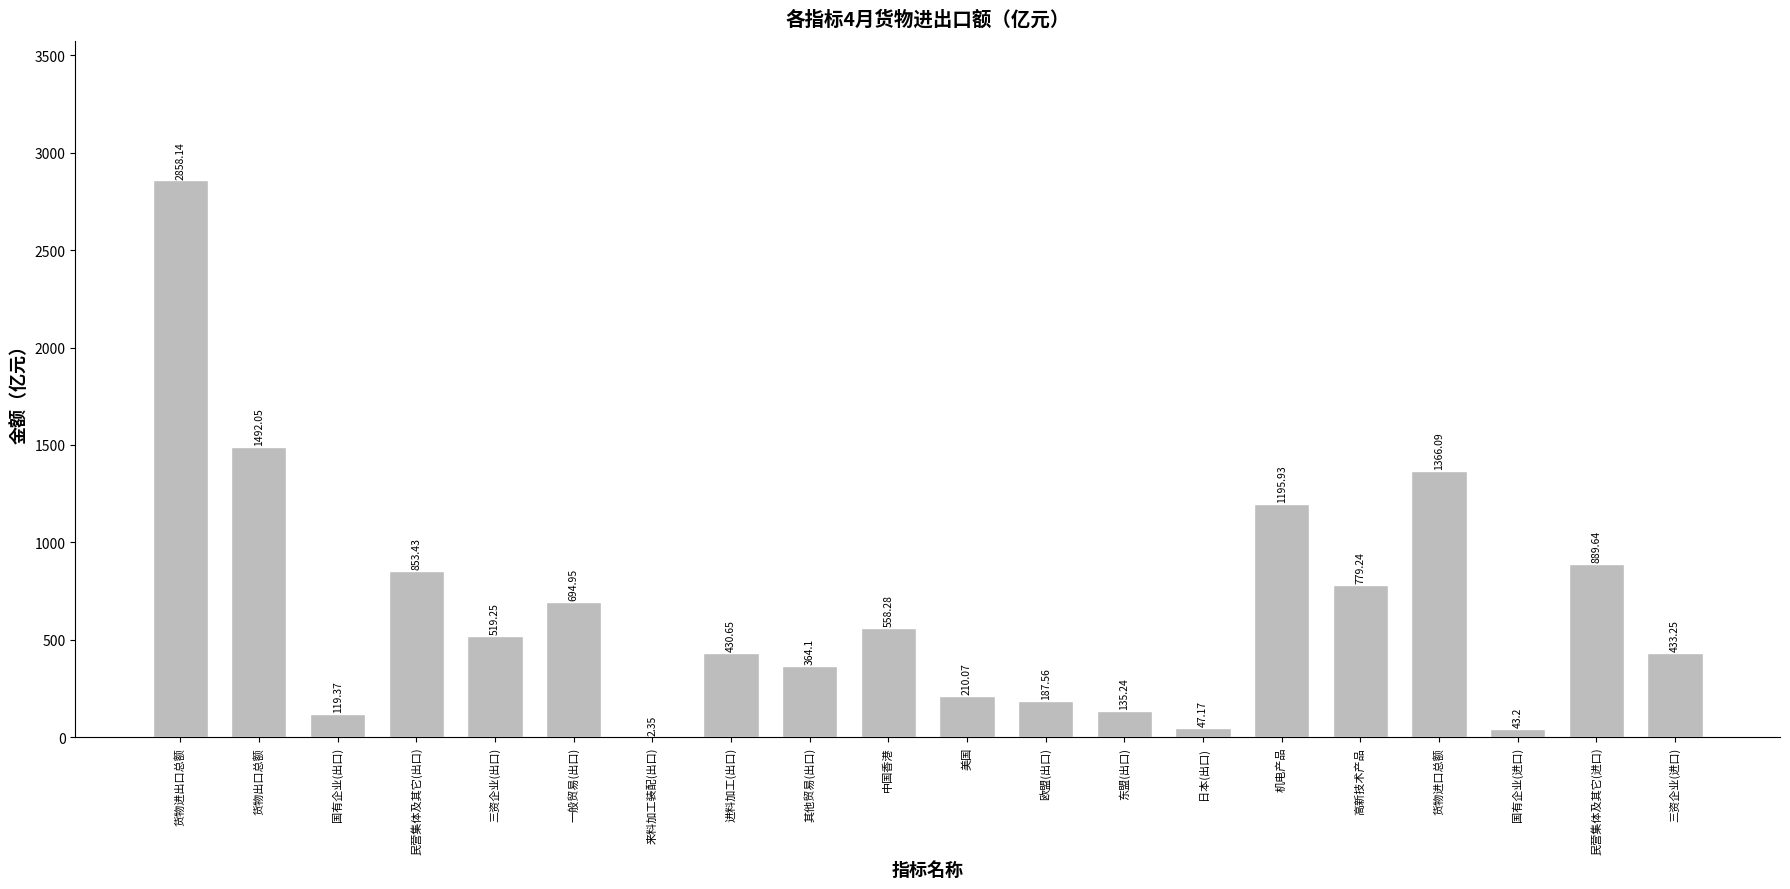

What is the change in value from 其他贸易(出口) to 民营集体及其它(进口)?

+525.5